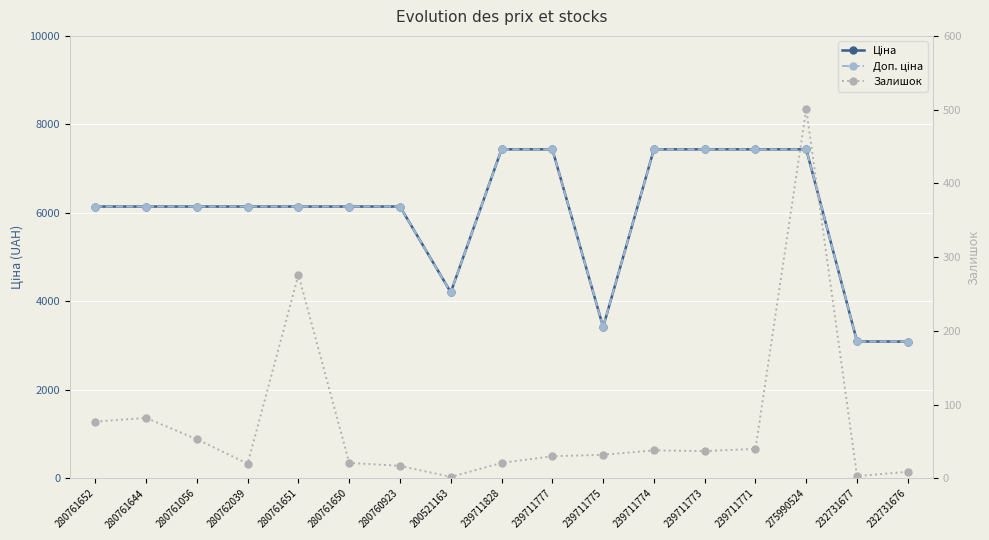

How many distinct data groups are displayed?

3